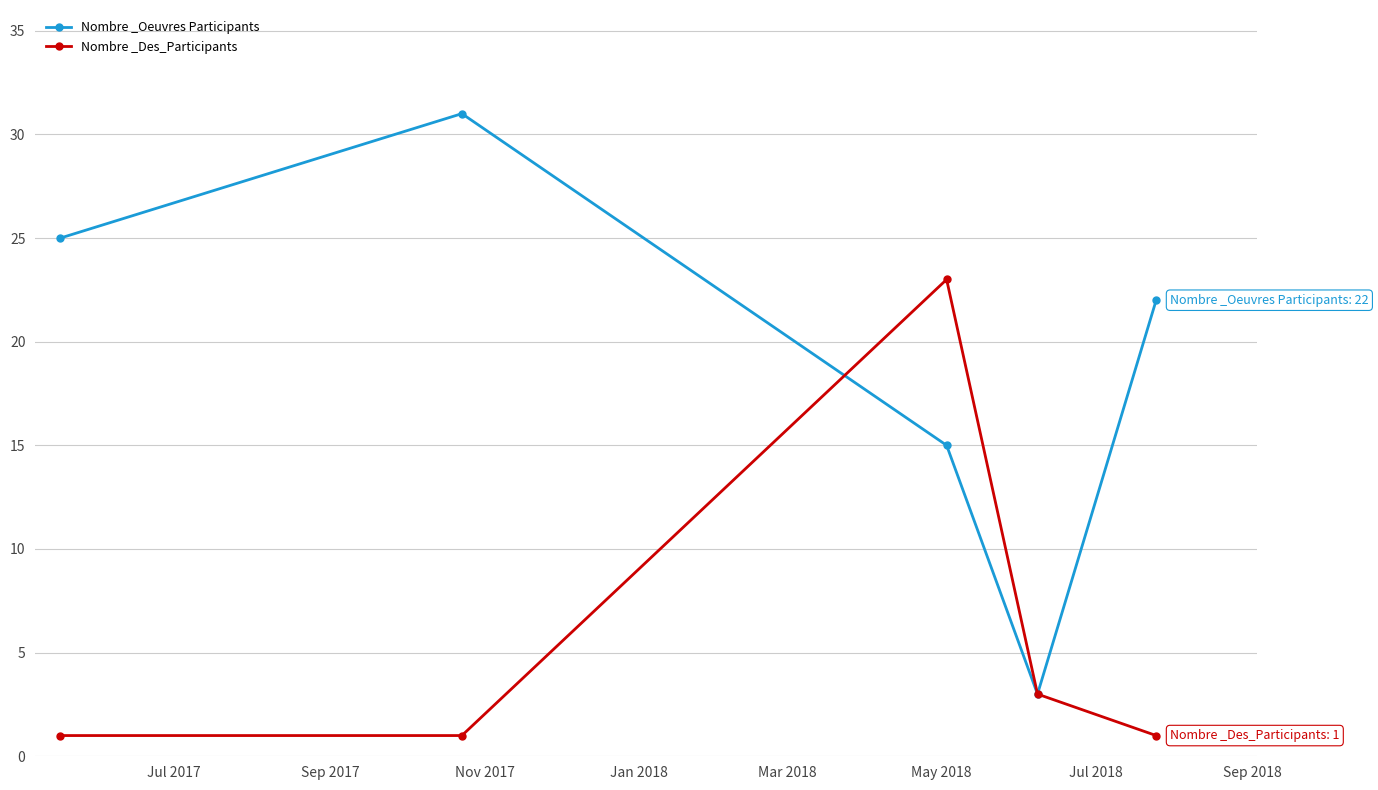

What is the average value of the Nombre _Des_Participants series?

6